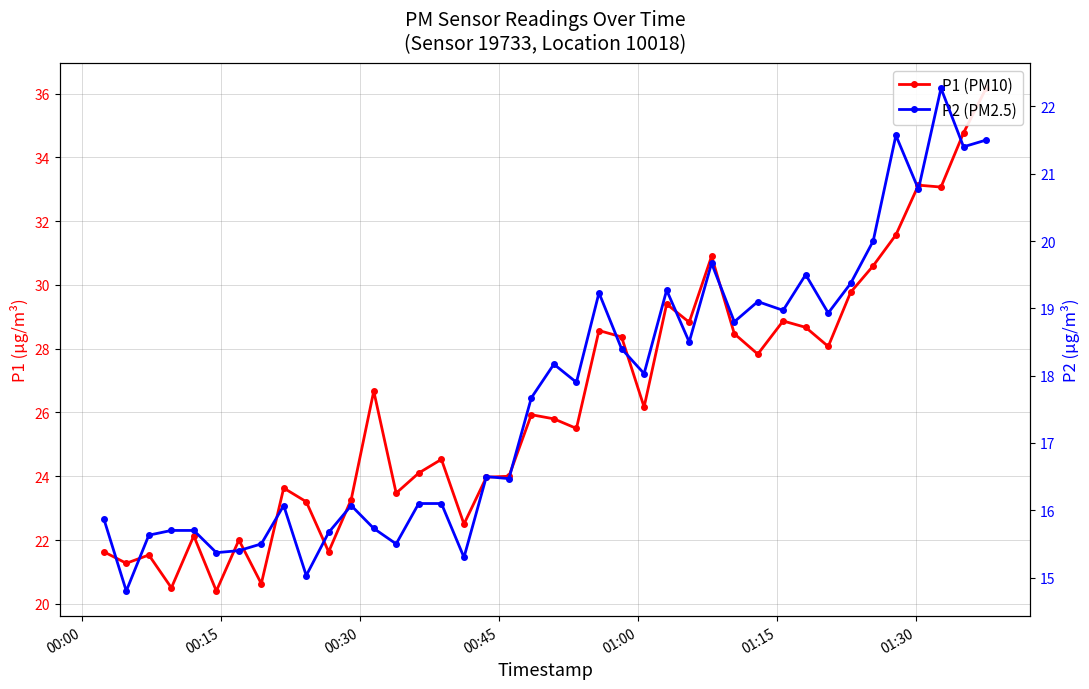

List the series in order of their overall mean, lowest first.

P2 (PM2.5), P1 (PM10)